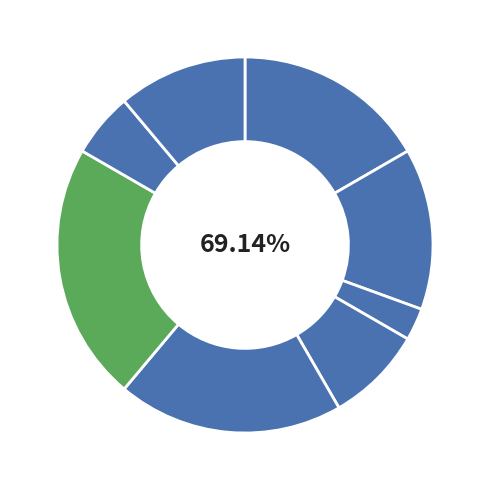

Which slice is the smallest?

Генеральний директор